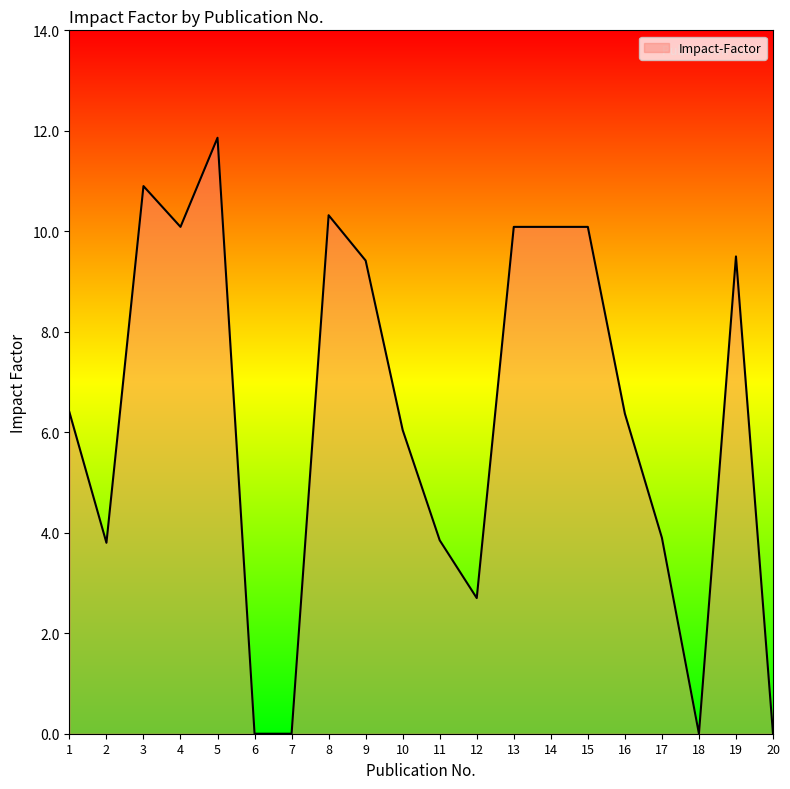

What is the change in value from 6 to 15?

+10.1